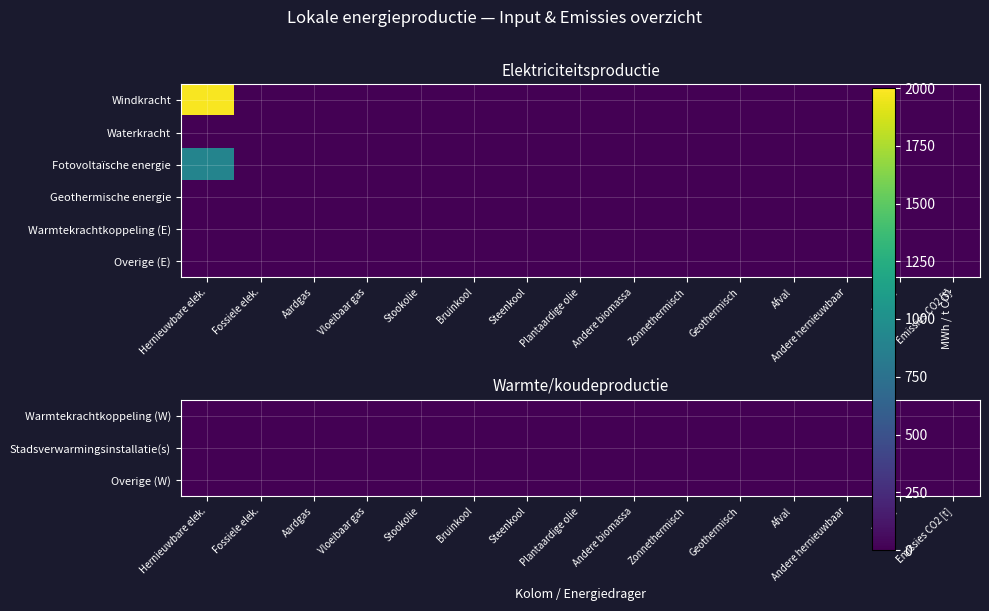

Between 14 and 13, which is larger?

14